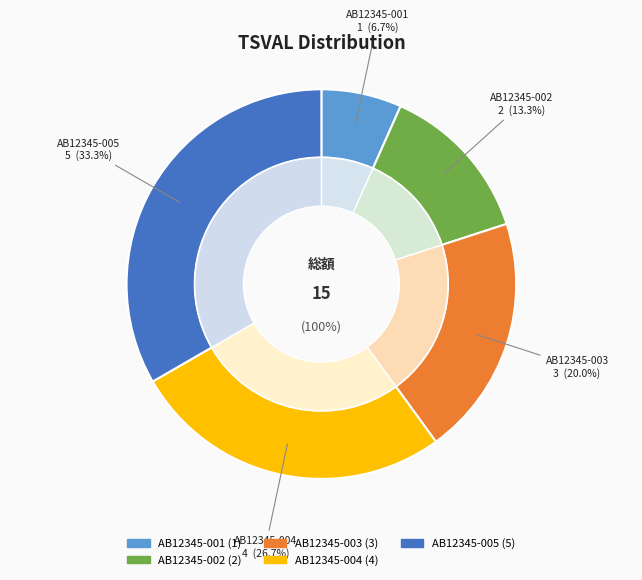

What is the total percentage of AB12345-002 and AB12345-001?

20.0%